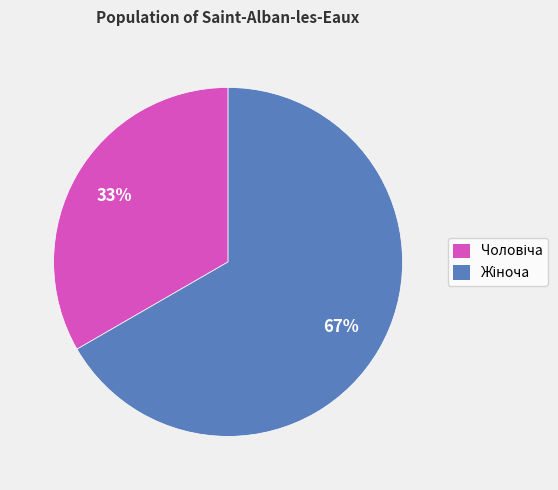

Is there any slice that represents more than half of the pie?

Yes